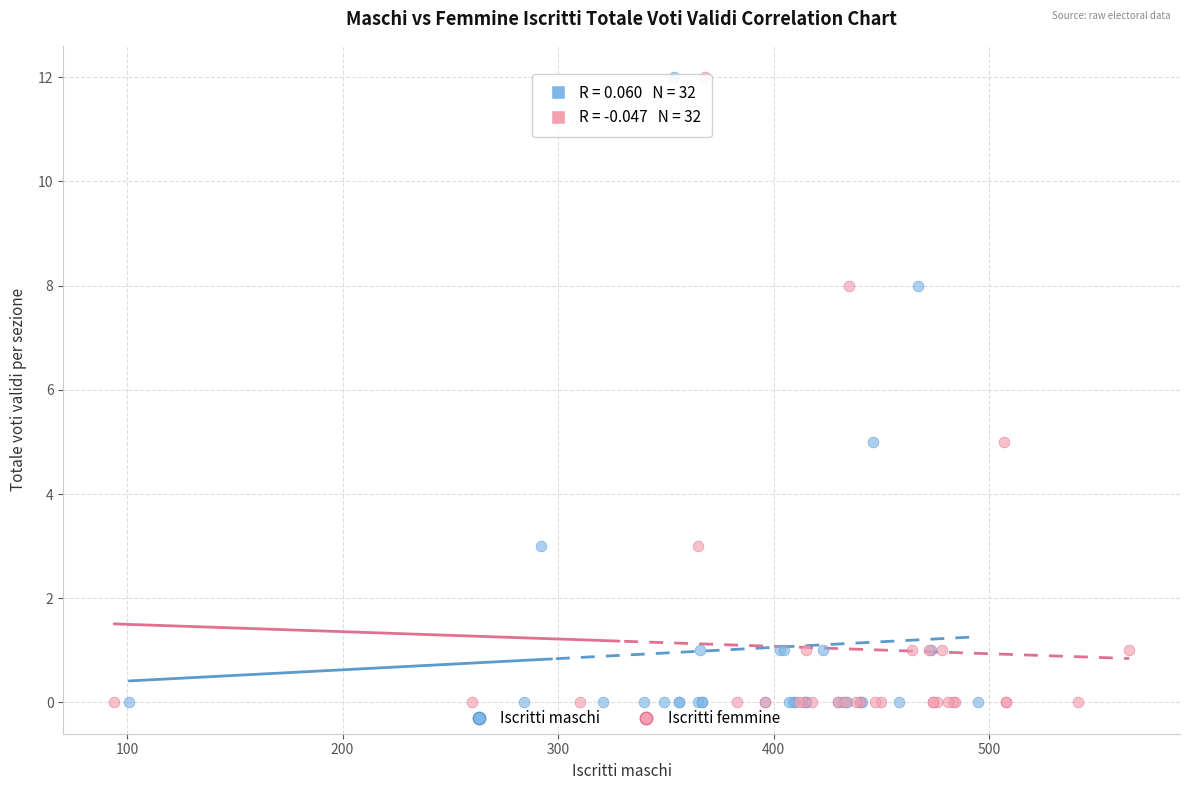

What are all the series names shown in the legend?

Iscritti maschi, Iscritti femmine